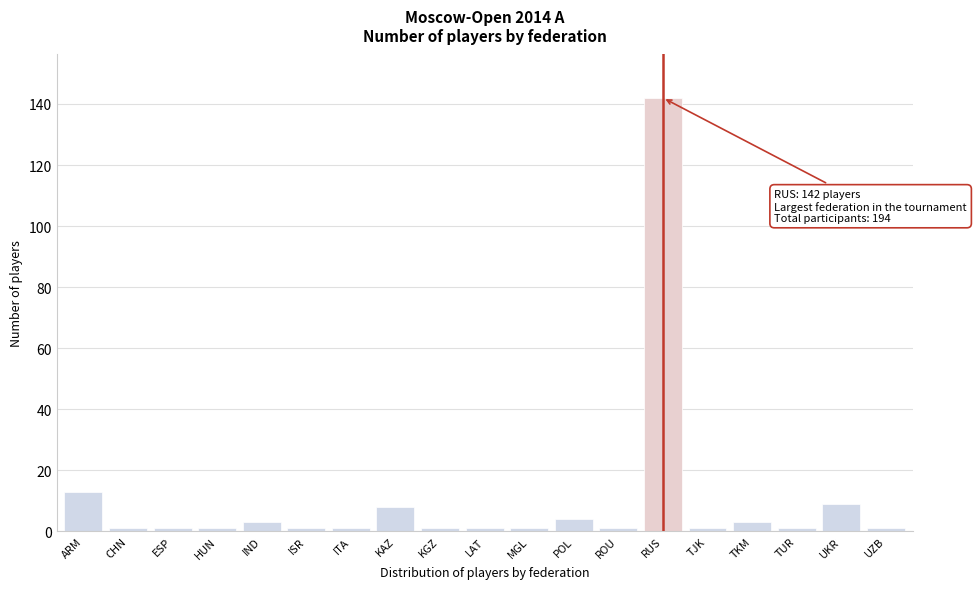

Reading left to right, extract all data points from this chart.

ARM=13	CHN=1	ESP=1	HUN=1	IND=3	ISR=1	ITA=1	KAZ=8	KGZ=1	LAT=1	MGL=1	POL=4	ROU=1	RUS=142	TJK=1	TKM=3	TUR=1	UKR=9	UZB=1